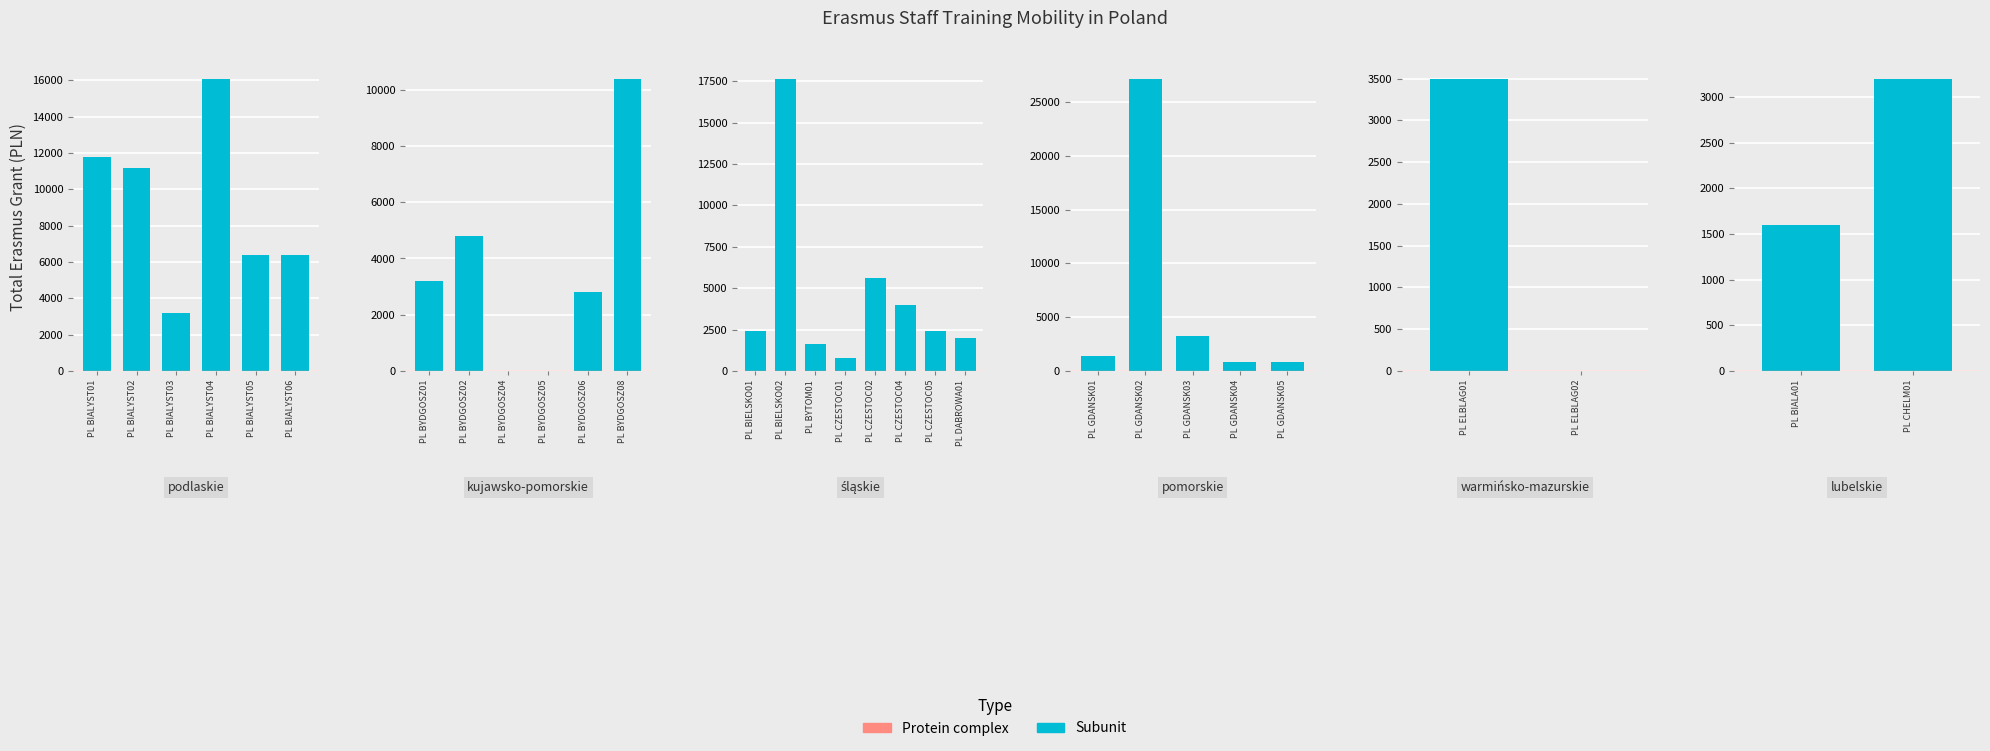

Rank the series by their maximum value, from lowest to highest.

Protein complex, Subunit